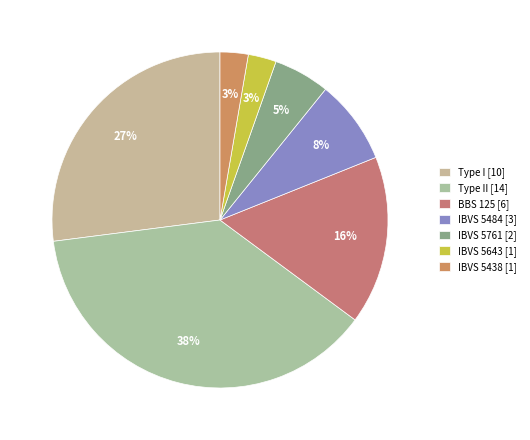

Count the number of slices in the pie.

7